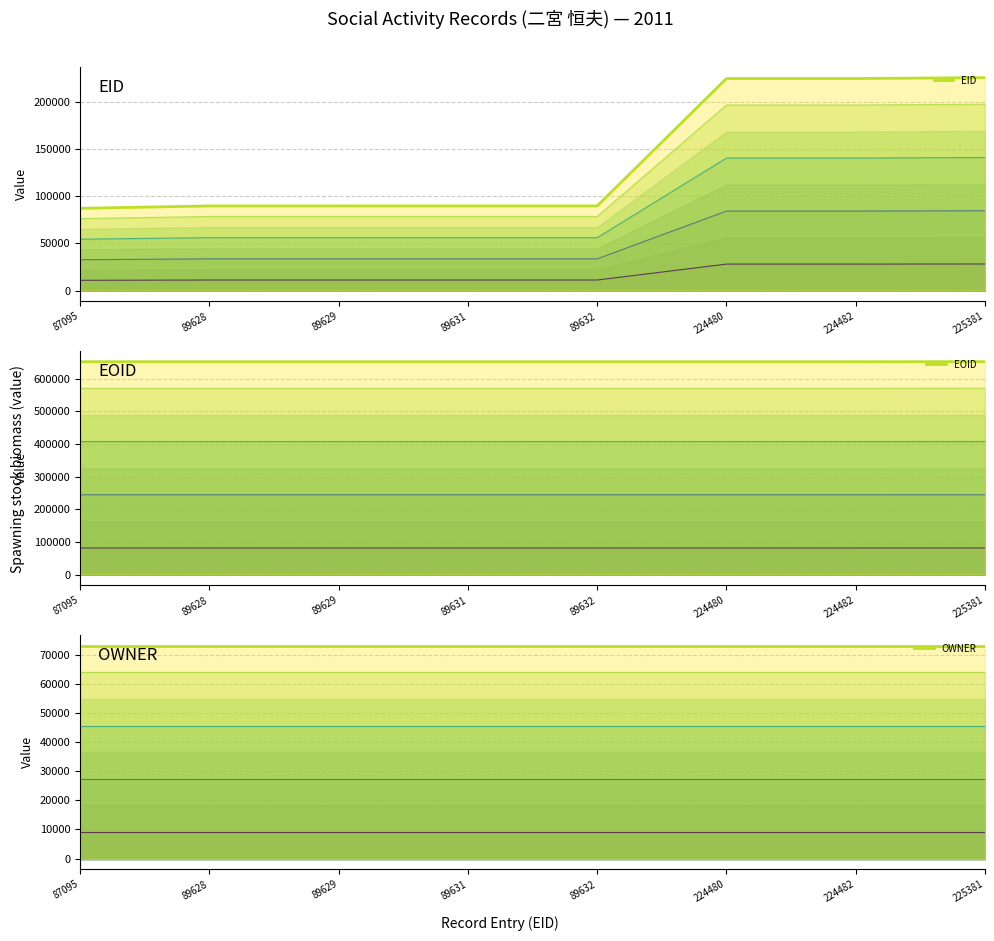

How many series are shown in this chart?

6